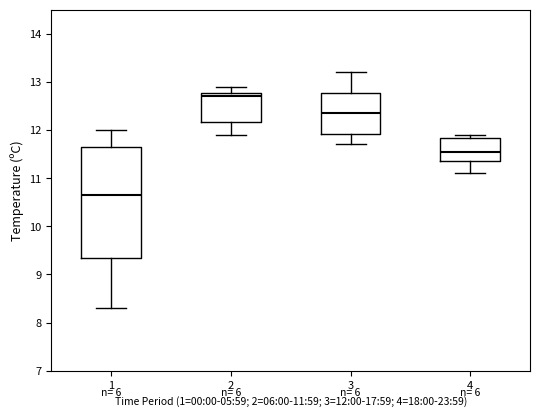

Where is the lower edge of the box at x = 1 on the y-axis? The values are not printed on the chart, so give them approximately, as read against the axis.

9.4